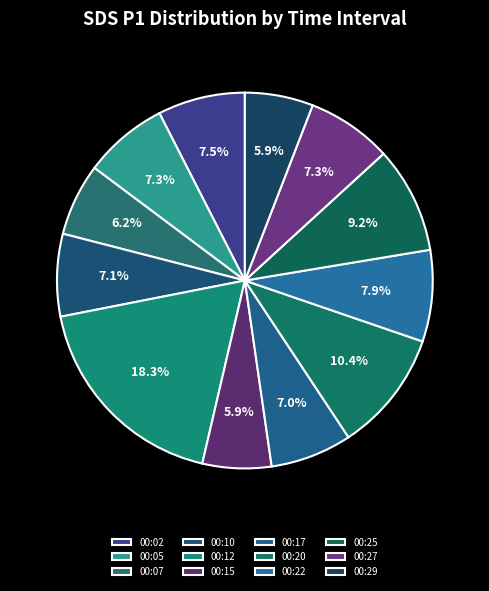

To the nearest percent, what is the difference between the 00:10 and 00:25 slice percentages?

2%